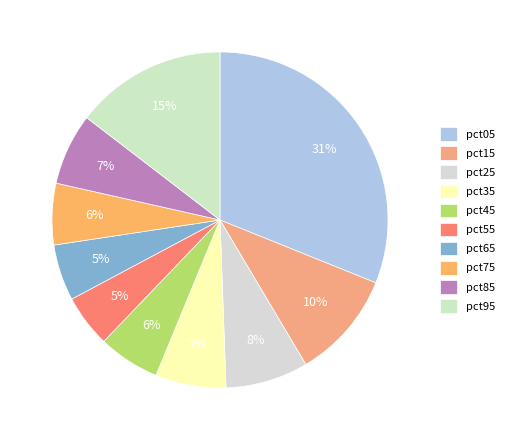

True or false: pct95 accounts for 15% of the total.

True